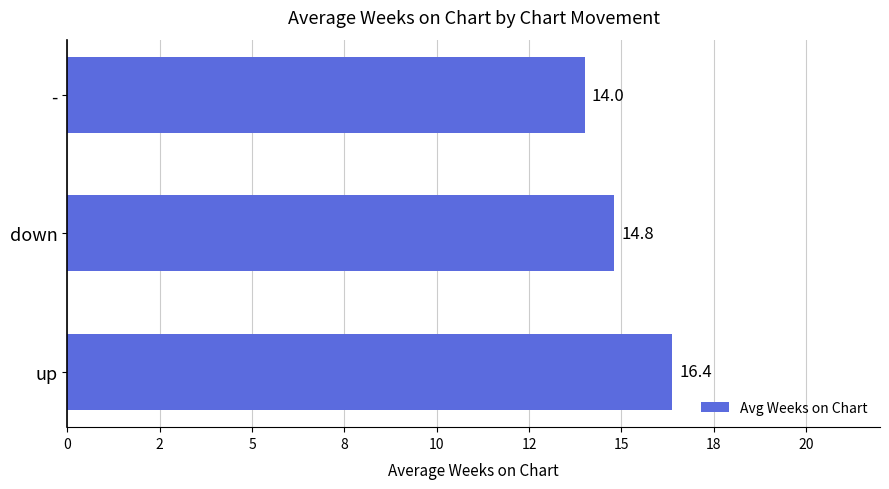

Are the bars horizontal?

Yes